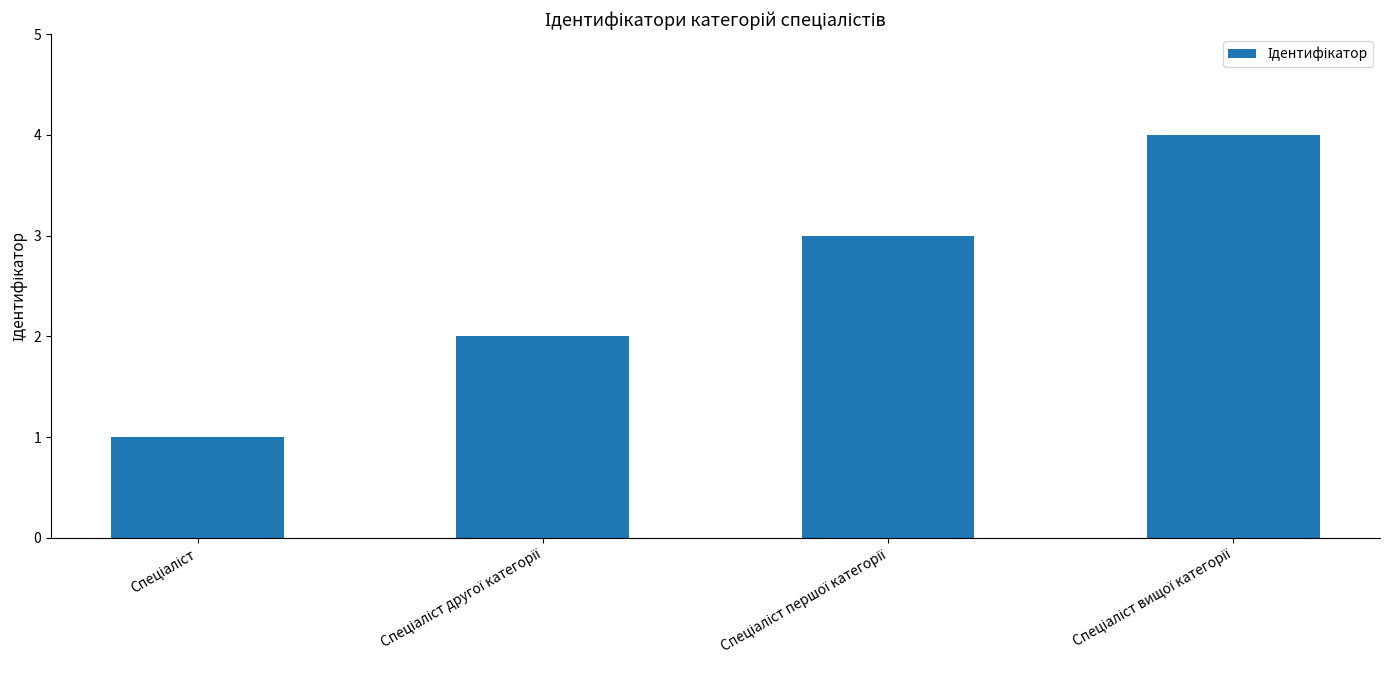

What is the sum of all values?

10